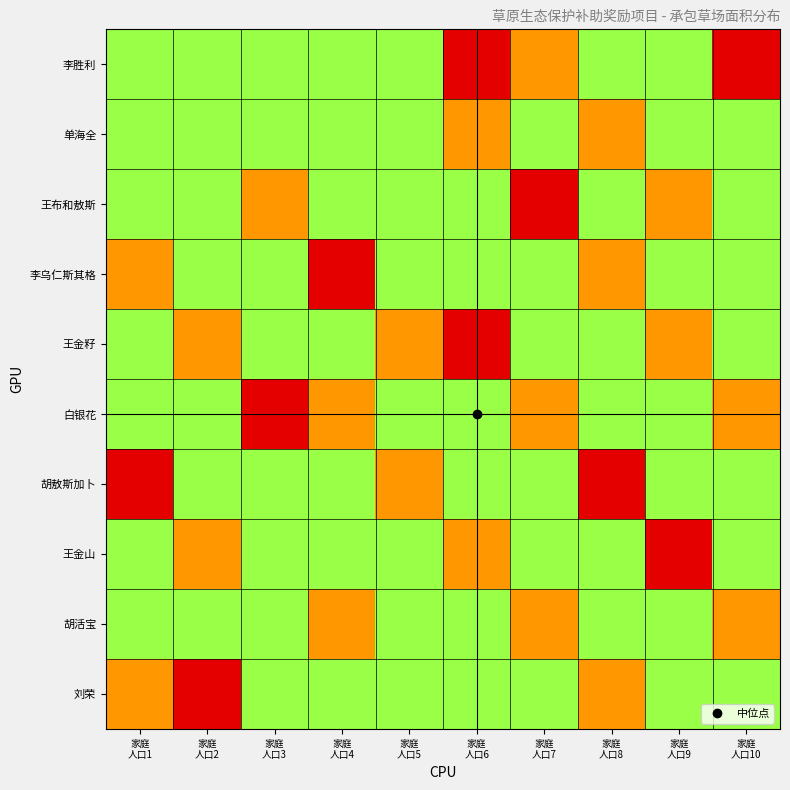

How many categories are shown in the chart?

10